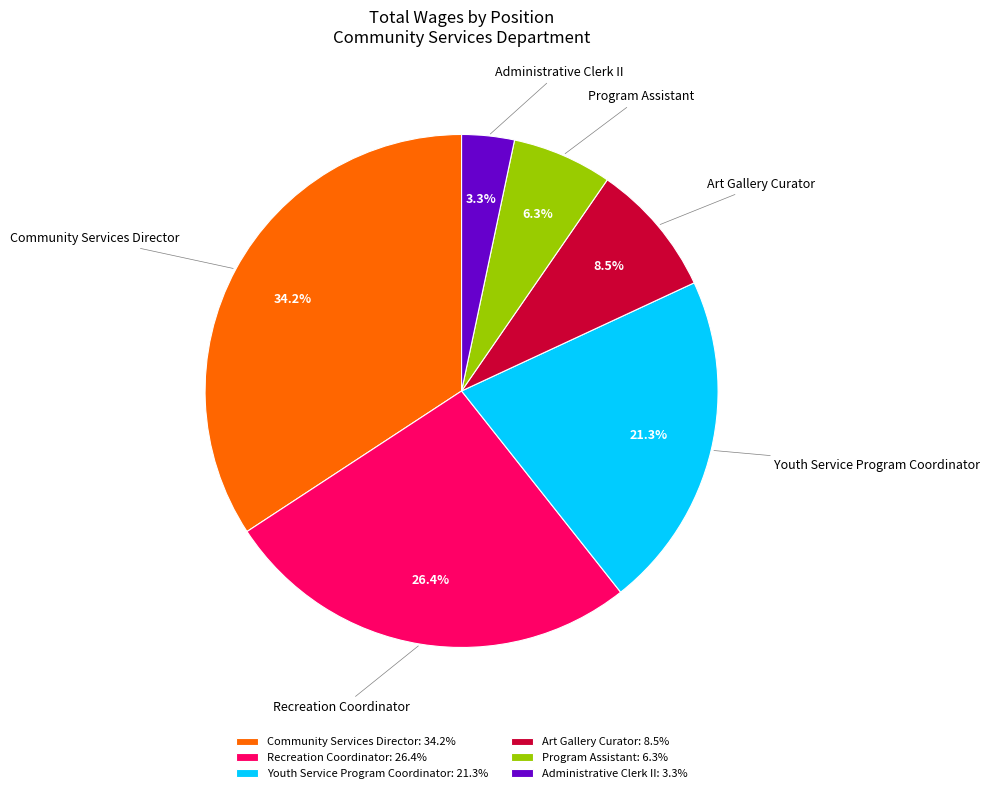

Is Community Services Director the majority of the pie?

No